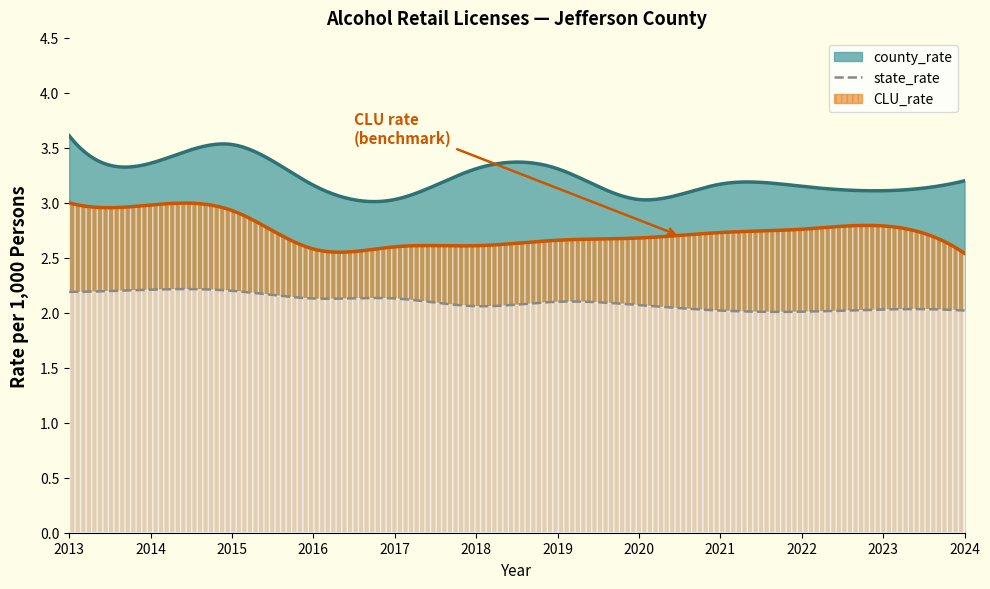

At which label does county_rate reach its minimum?

2017